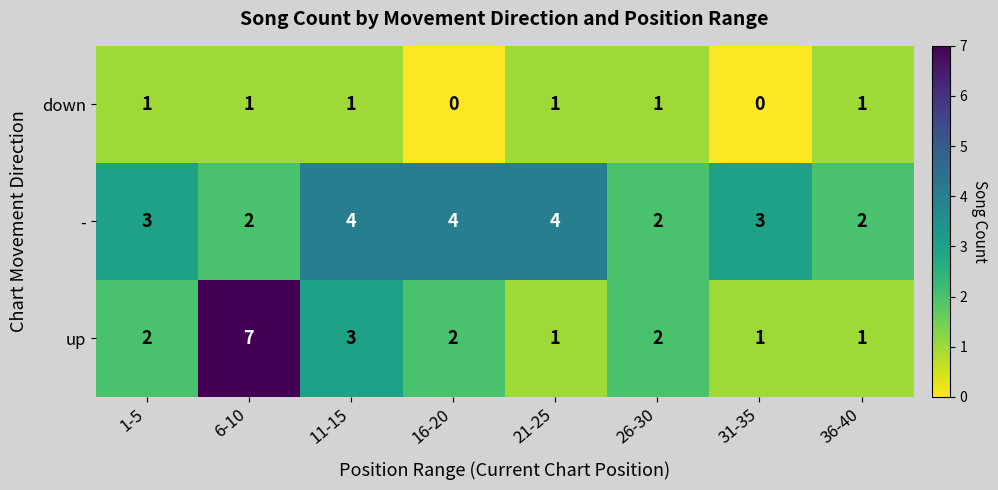

What is the average value of the - series?

3